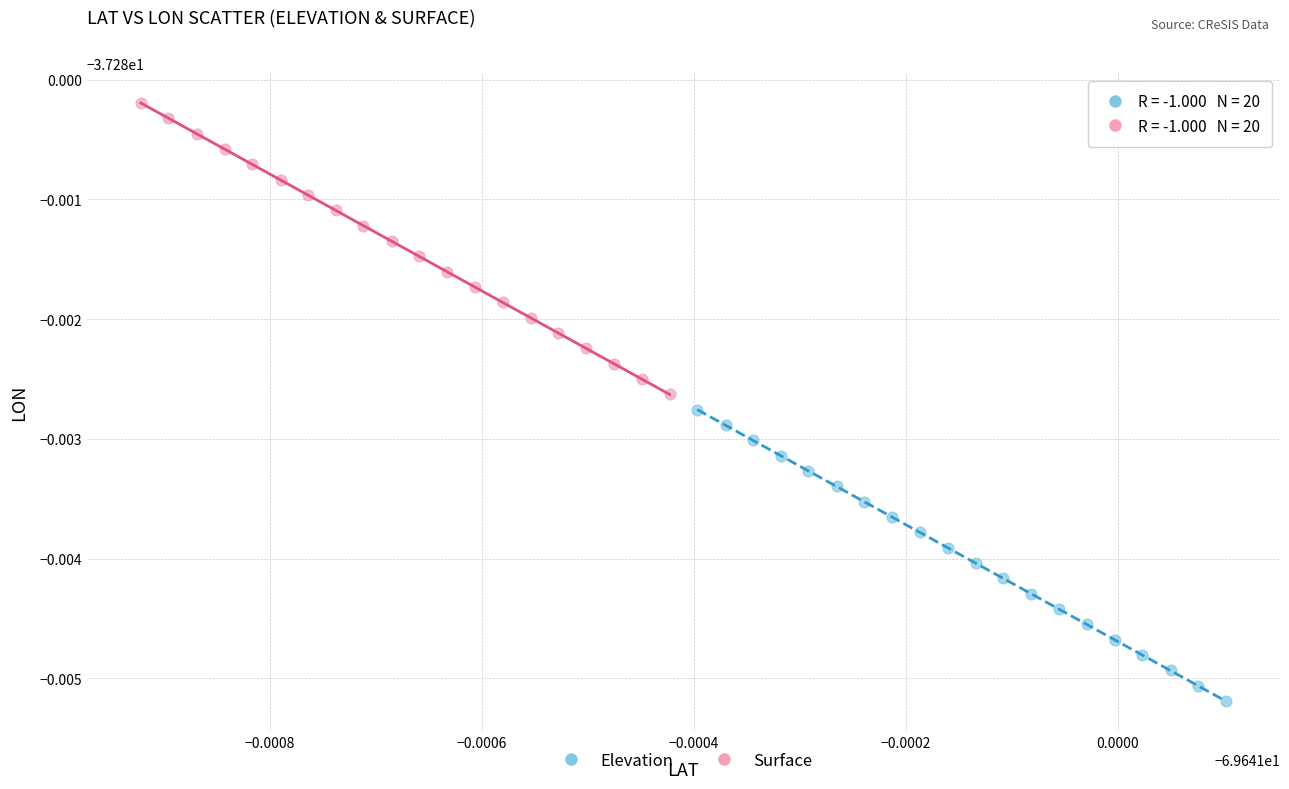

What are all the series names shown in the legend?

Elevation, Surface